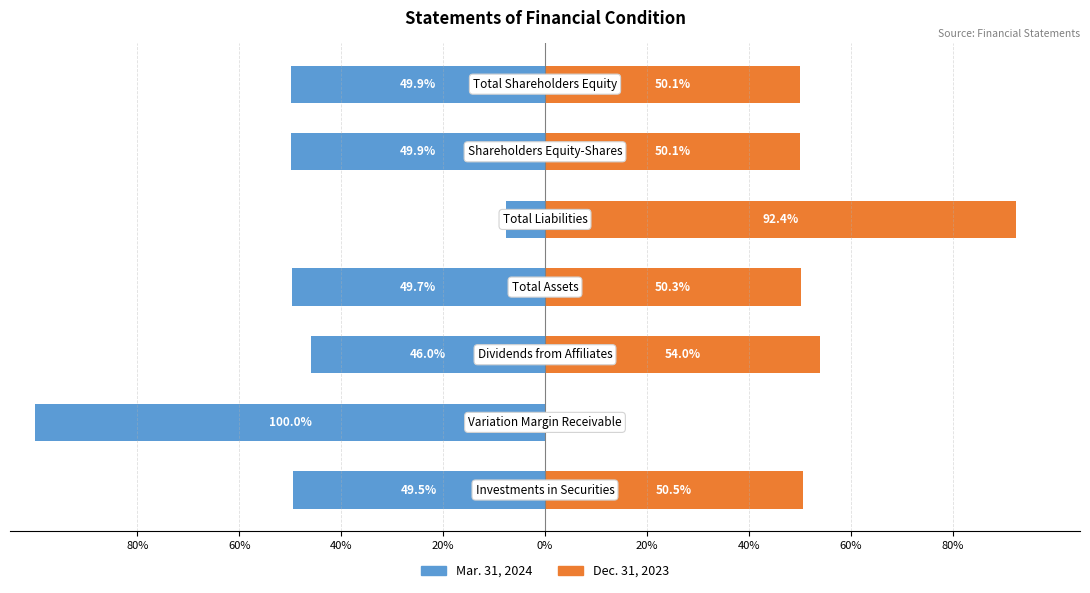

Rank the series by their average value, from highest to lowest.

Dec. 31, 2023, Mar. 31, 2024